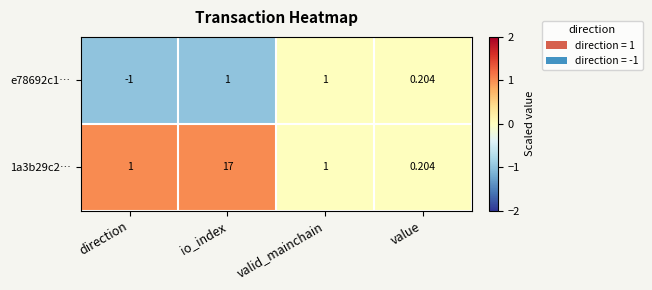

Which category has the highest value in the 1a3b29c2… series?

io_index